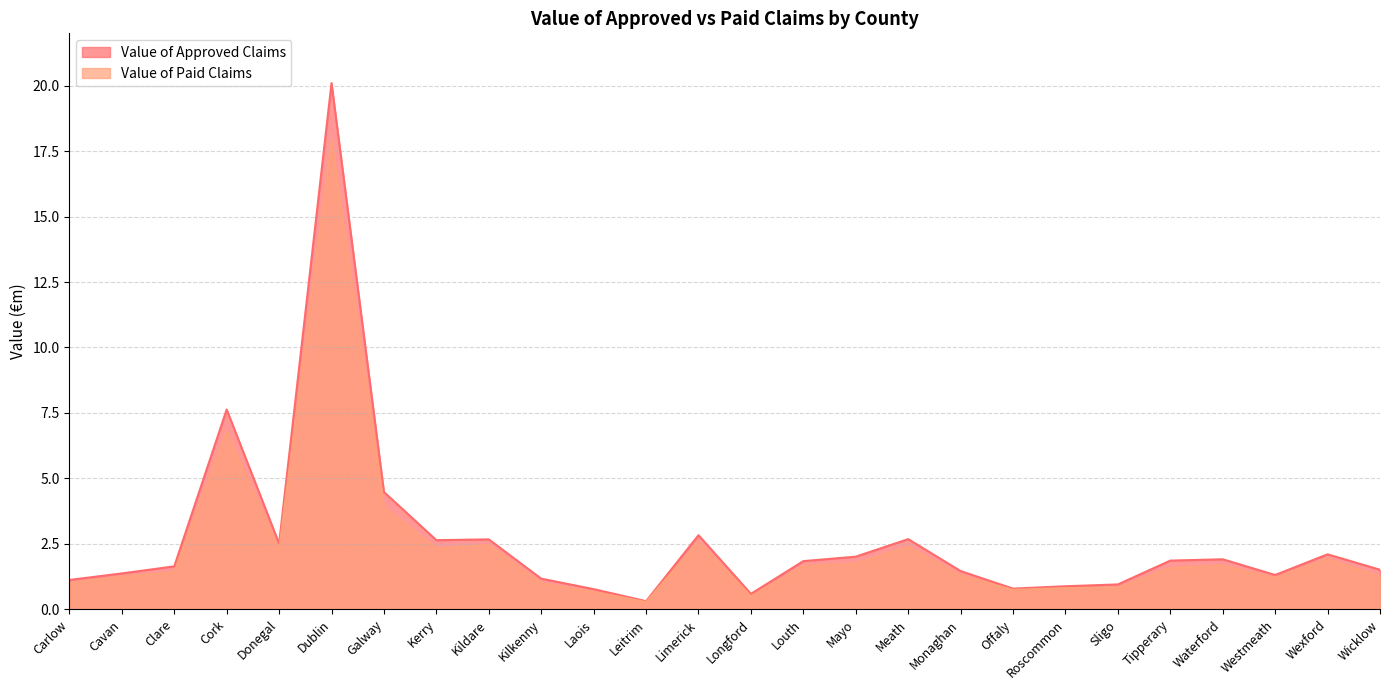

What is the sum of all Value of Approved Claims values?

69.1